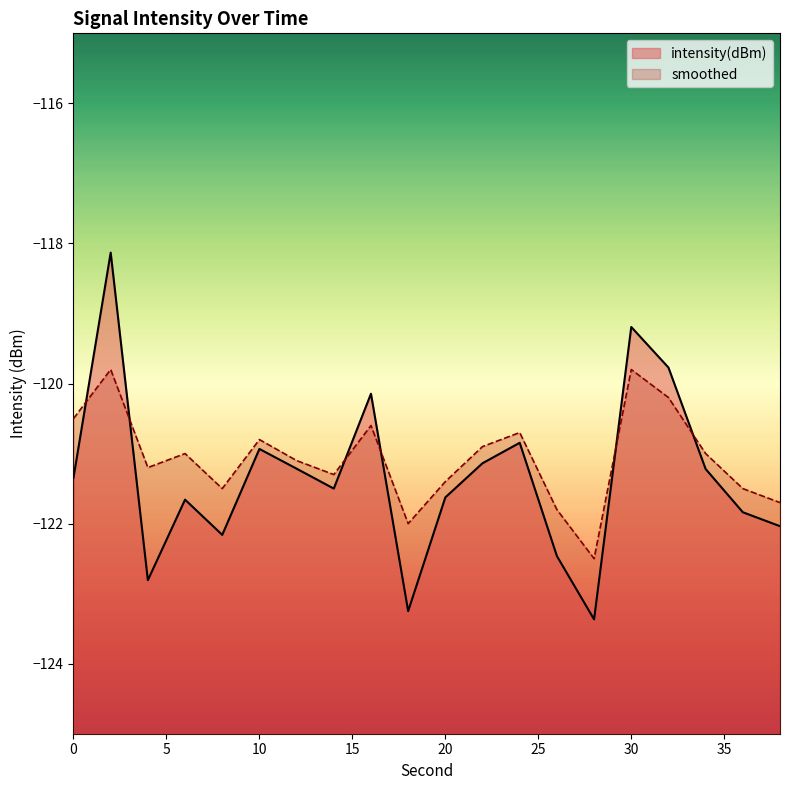

Between which two adjacent categories do intensity(dBm) and smoothed first intersect?

0 and 2